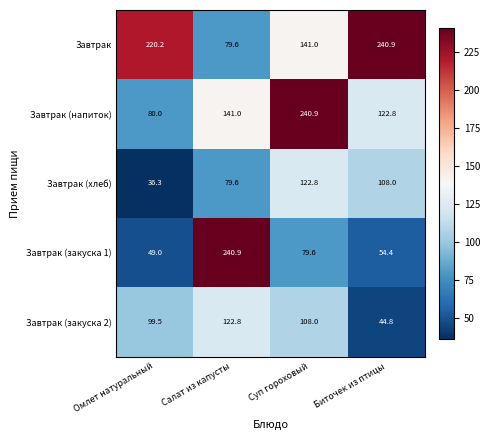

The value of Завтрак (закуска 2) at Салат из капусты is 200.8. True or false?

False